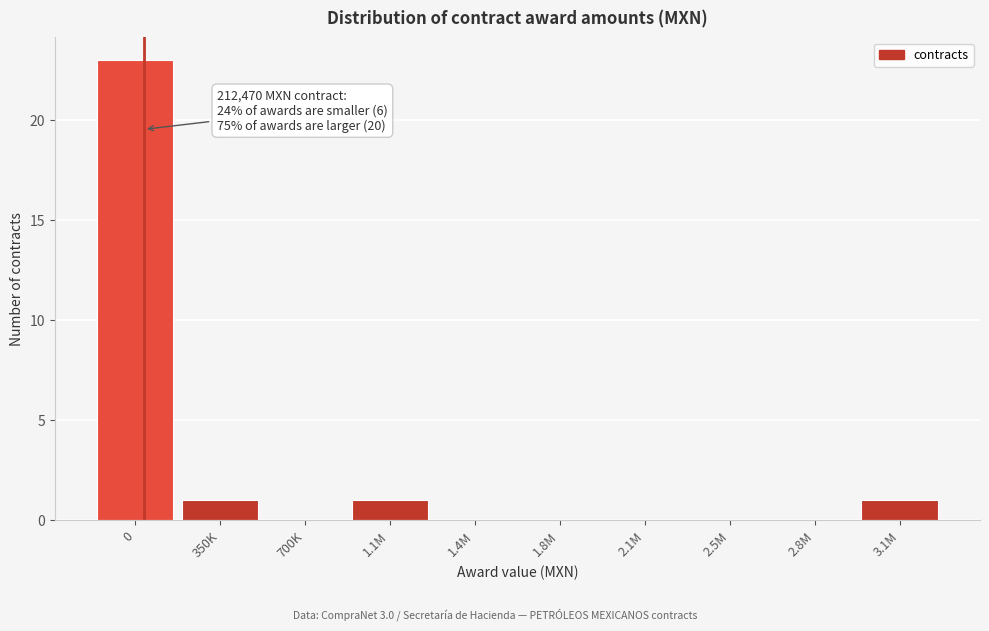

Reading left to right, list all the values displayed in this chart.

0=23	350K=1	700K=0	1.1M=1	1.4M=0	1.8M=0	2.1M=0	2.5M=0	2.8M=0	3.1M=1